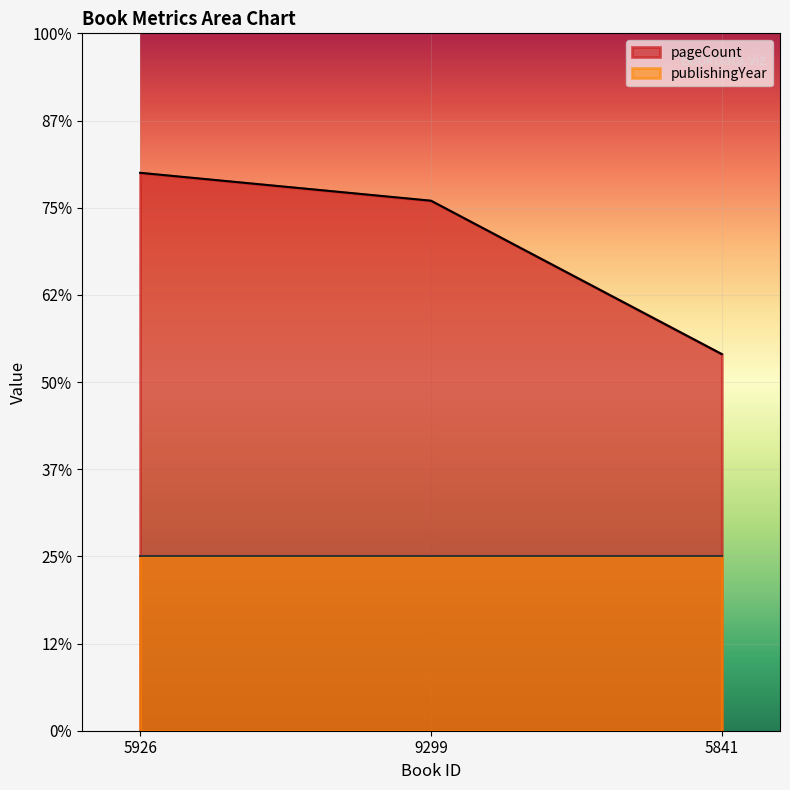

What is the average value?

280